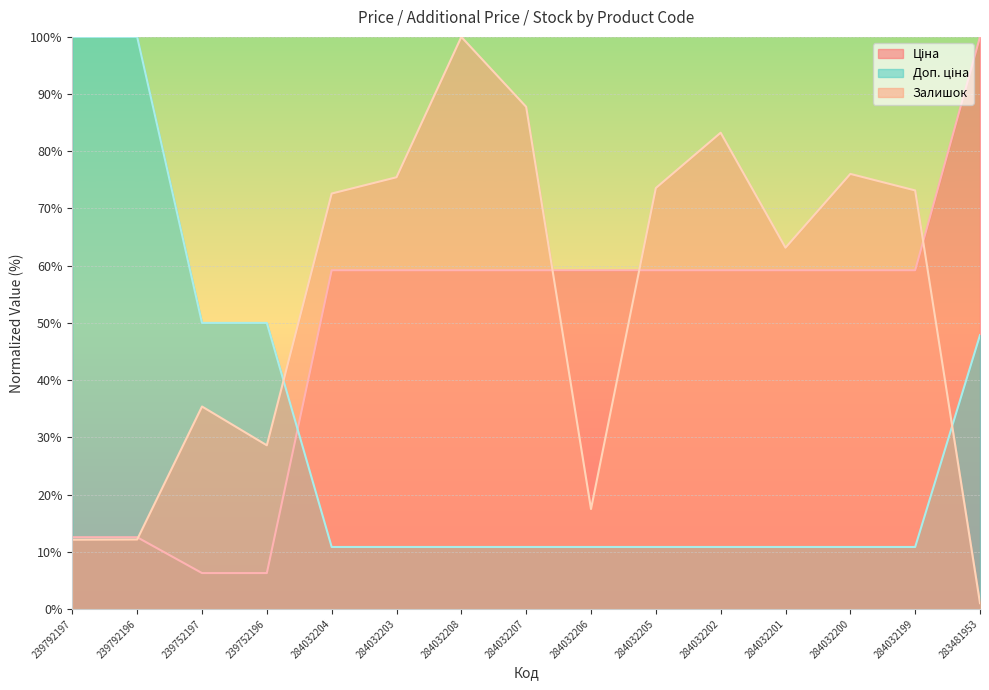

The value of Доп. ціна at 284032208 is 17.2. True or false?

False